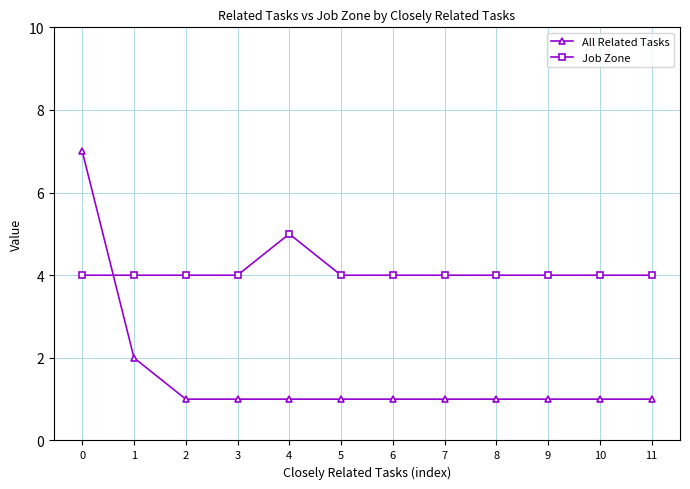

Which series has the widest spread of values?

All Related Tasks